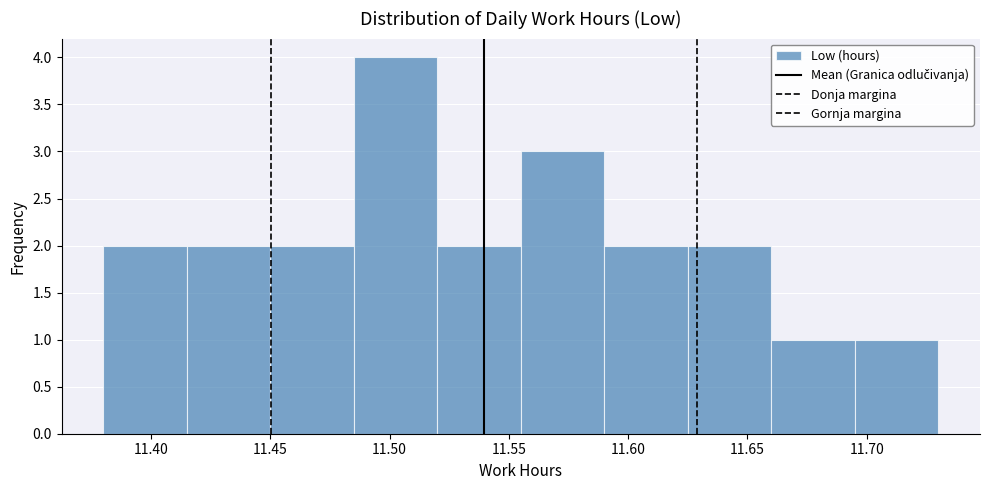

Reading left to right, list every bar in this chart as the range it spans on the x-axis followed by its height. The values are not printed on the chart, so give them approximately, as read against the axis.

11.380 to 11.415: 2
11.415 to 11.450: 2
11.450 to 11.485: 2
11.485 to 11.520: 4
11.520 to 11.555: 2
11.555 to 11.590: 3
11.590 to 11.625: 2
11.625 to 11.660: 2
11.660 to 11.695: 1
11.695 to 11.730: 1